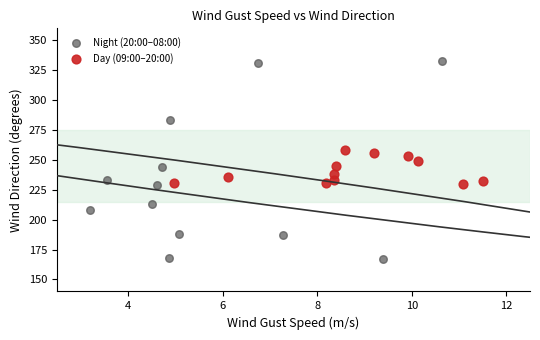

Which series reaches the minimum Y coordinate?

Night (20:00–08:00)